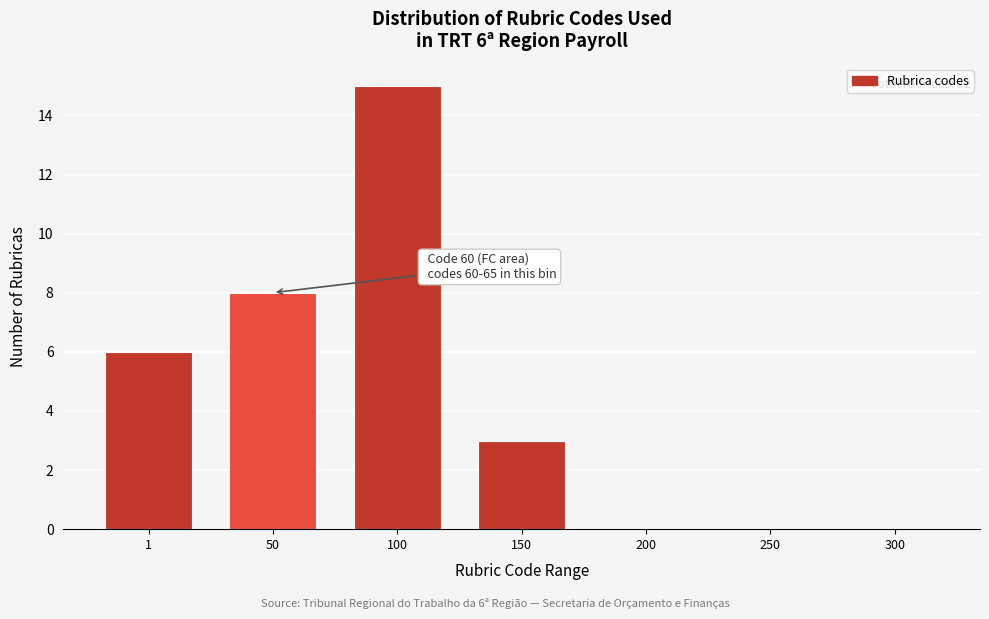

Reading left to right, list all the values displayed in this chart.

1=6	50=8	100=15	150=3	200=0	250=0	300=0